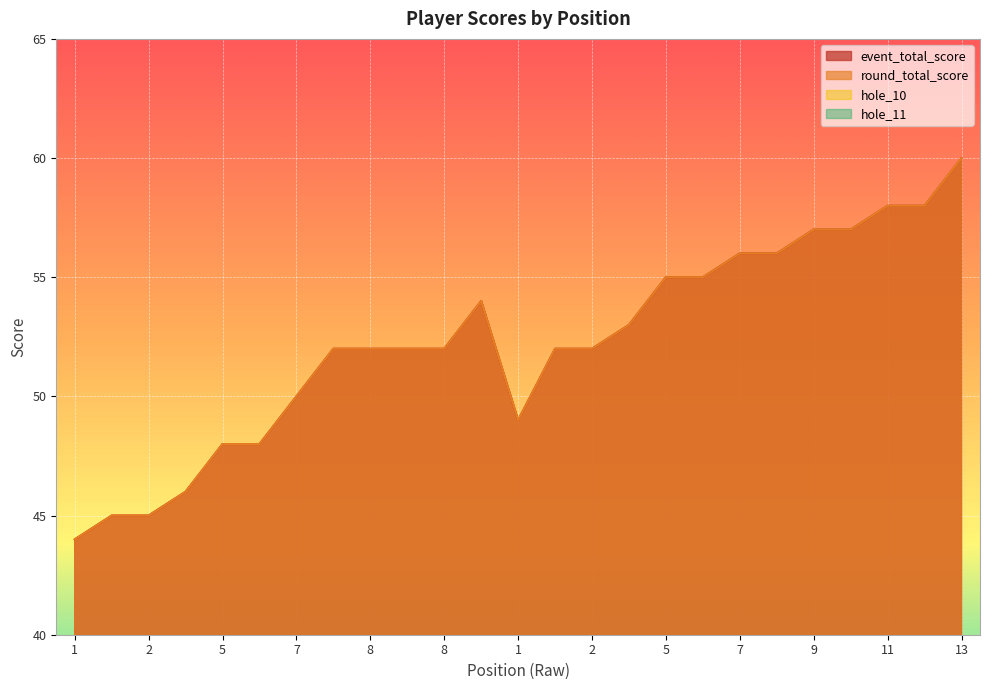

What is the approximate value of hole_11 at 2?

3